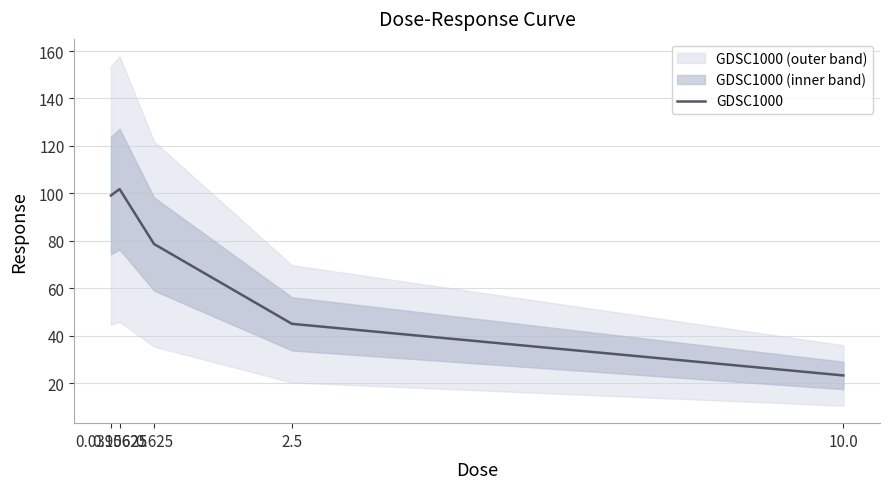

At which category does the data reach its first local peak?

0.15625